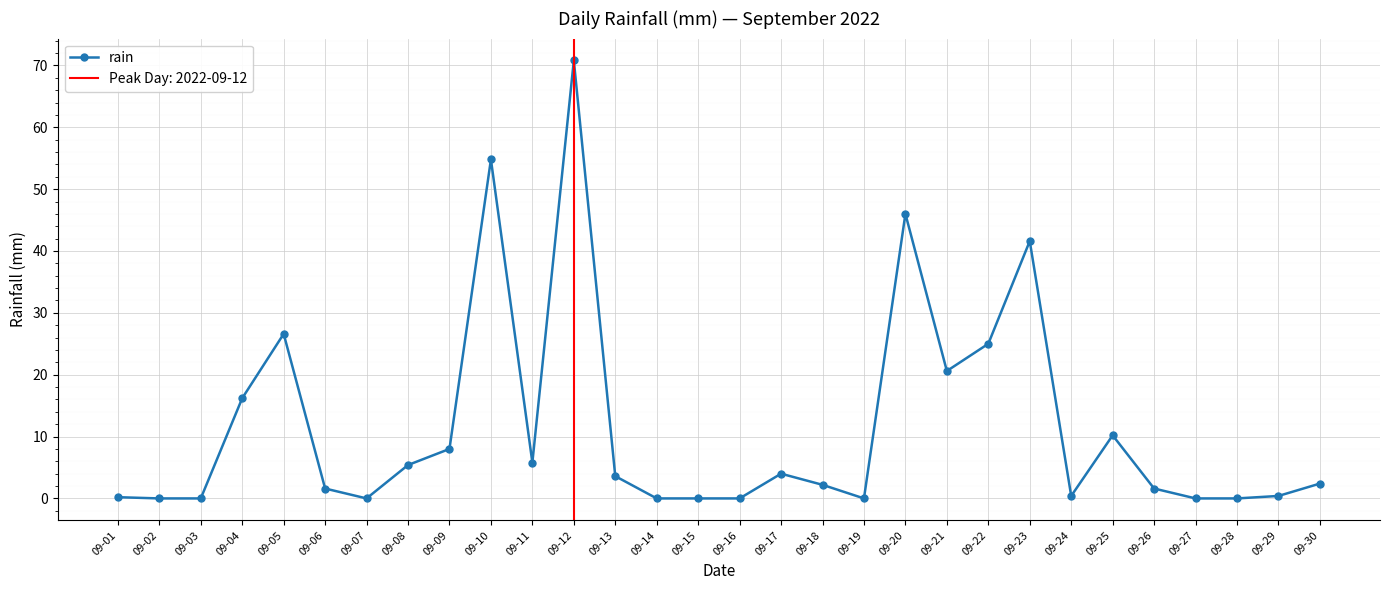

How many interior local valleys (lower than both neighbors) does the data have?

5